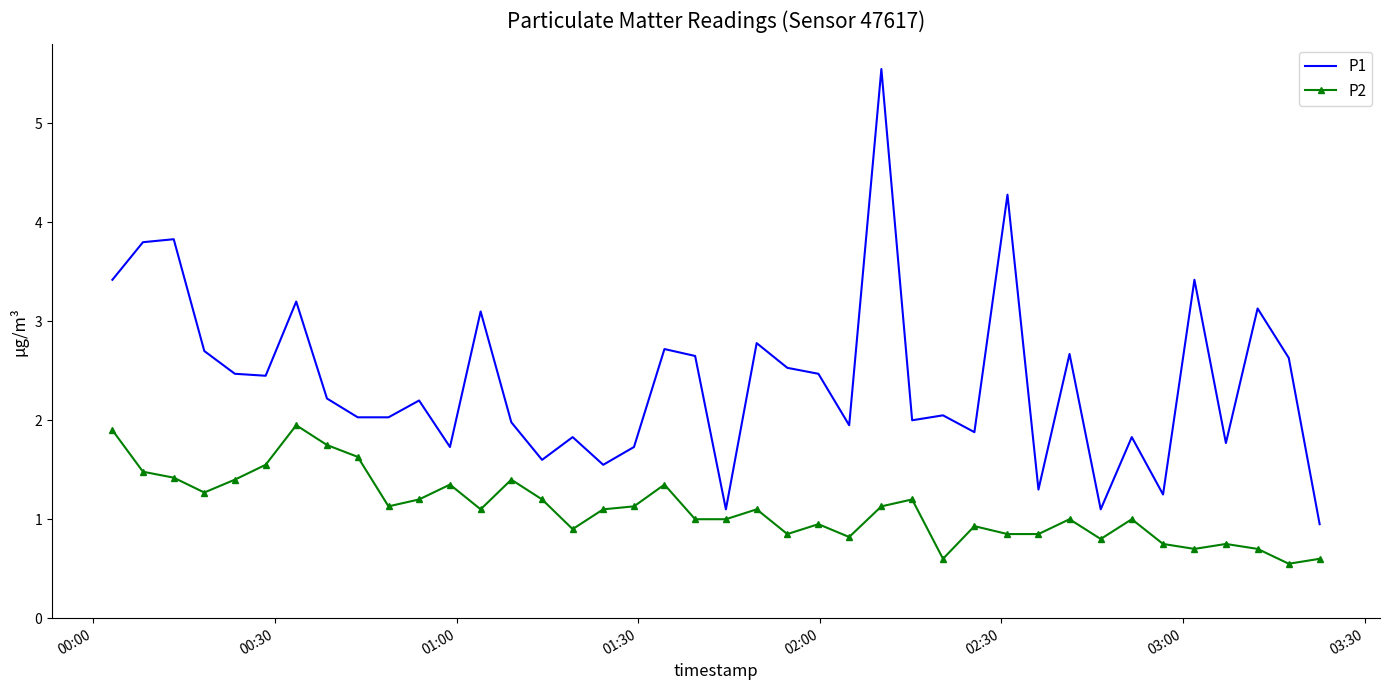

True or false: P1 and P2 intersect in this chart.

False